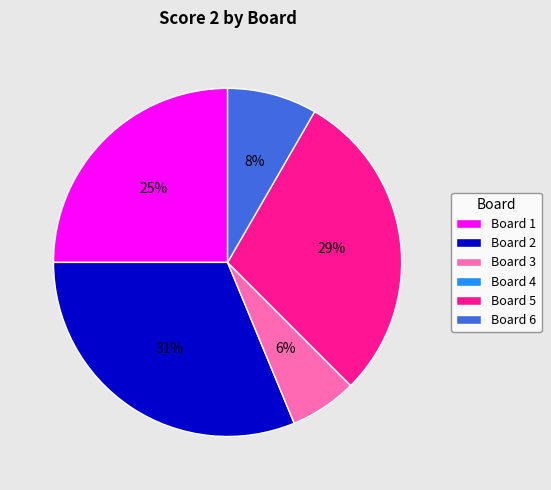

Which slice is the largest?

Board 2